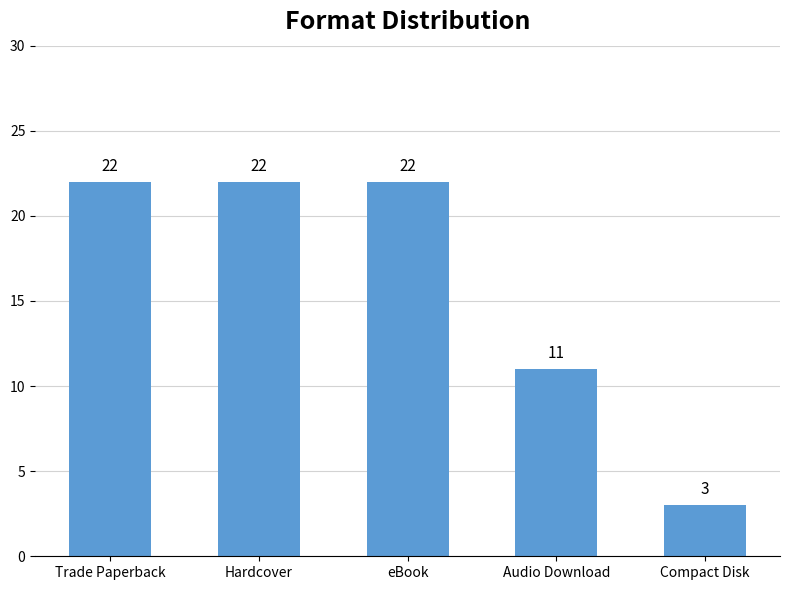

How many series are shown in this chart?

1